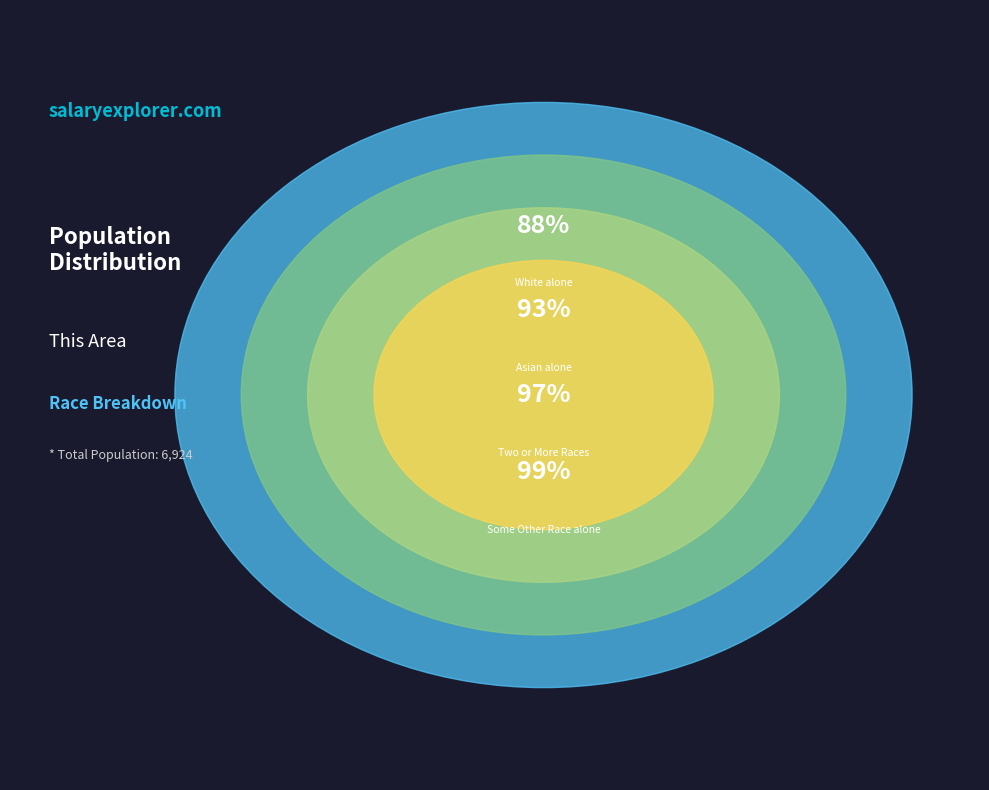

True or false: American Indian and Alaska Native accounts for 0% of the total.

True